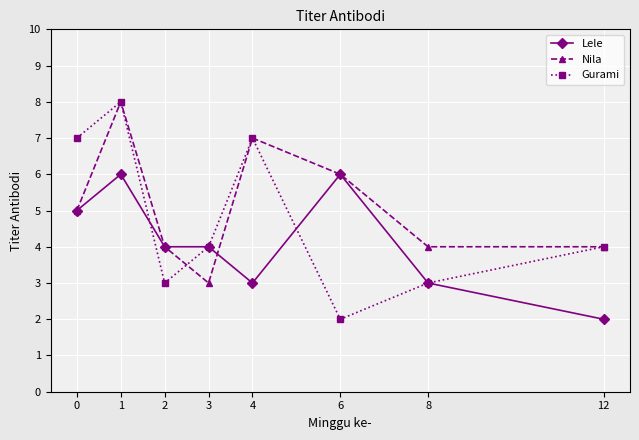

How many series are shown in this chart?

3